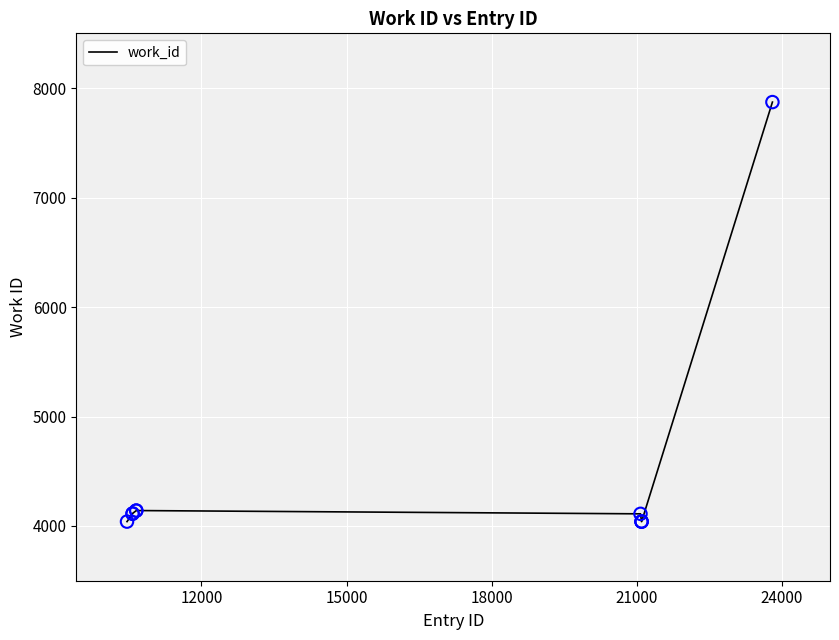

What is the smallest value displayed?

4040